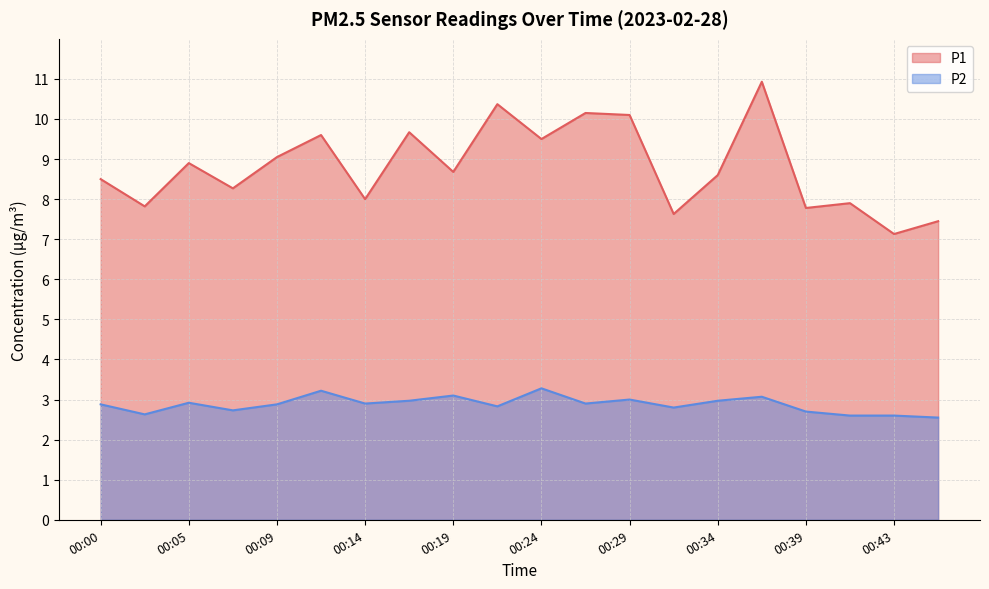

At which category does P2 reach its first local valley?

00:02